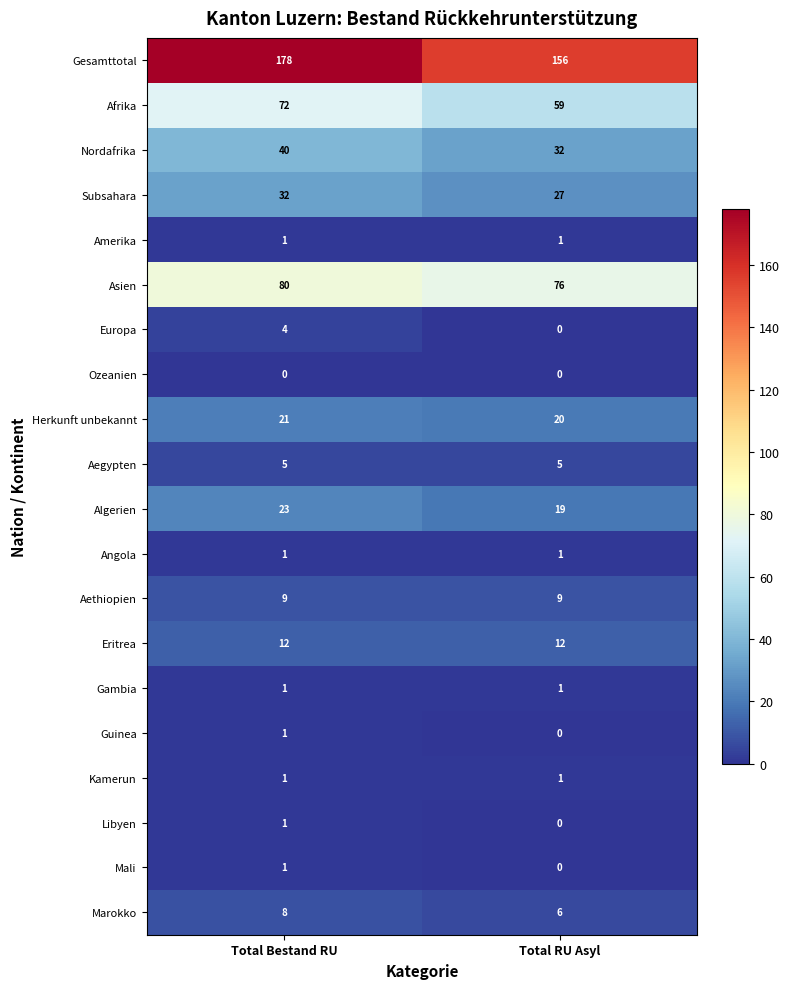

Which label corresponds to the largest value in the chart?

Total Bestand RU